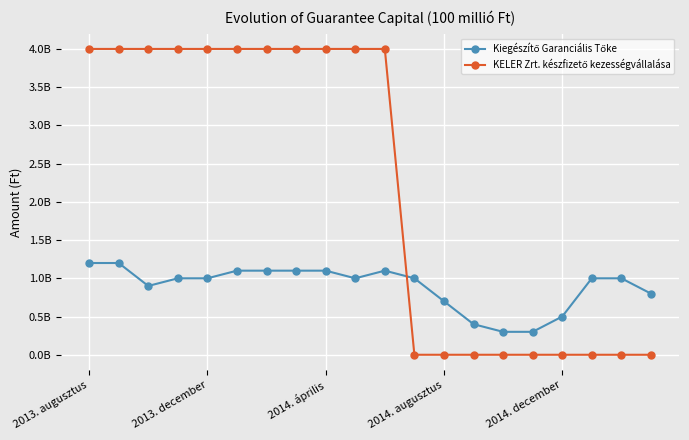

At which label does Kiegészítő Garanciális Tőke reach its minimum?

14